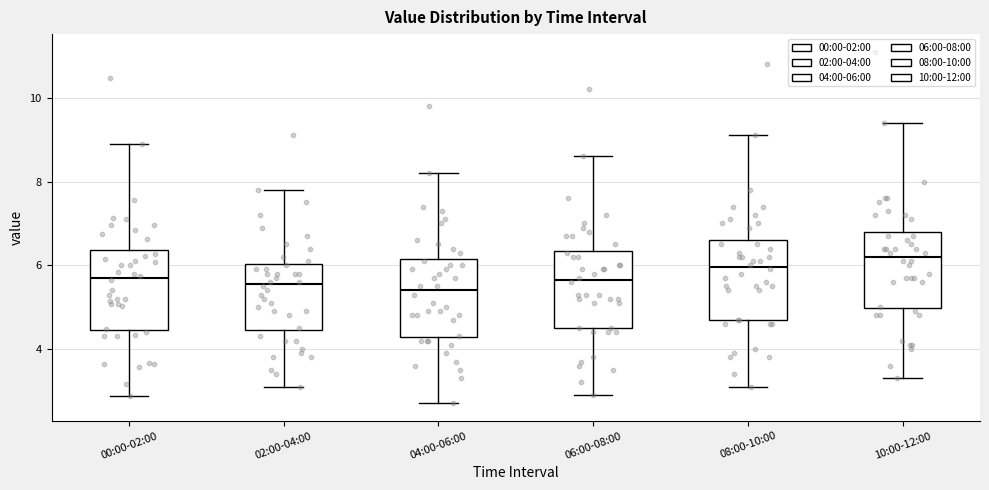

Where is the upper edge of the box for 10:00-12:00 on the y-axis? The values are not printed on the chart, so give them approximately, as read against the axis.

6.8